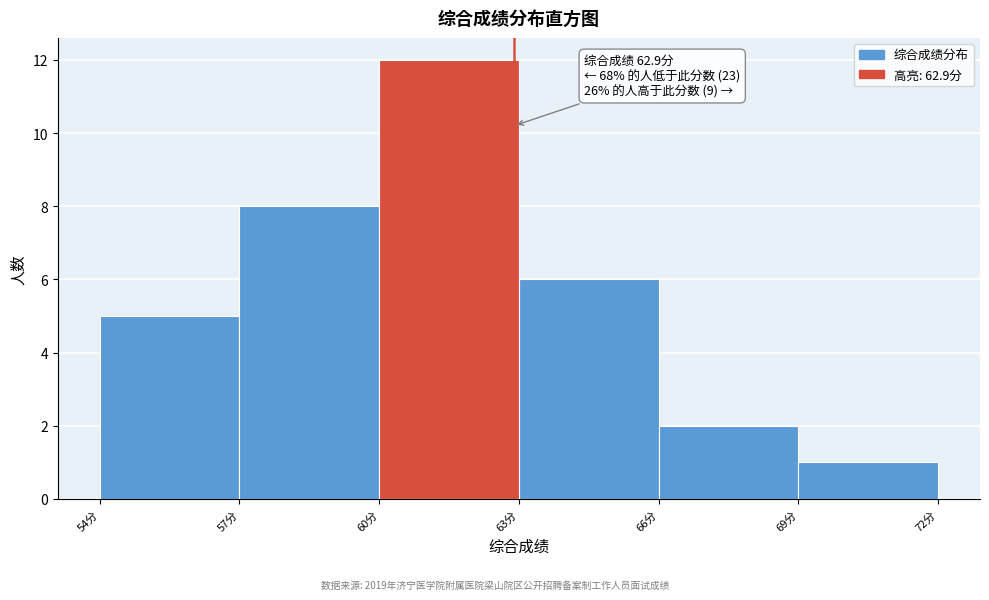

Over which range of the x-axis is the bar tallest?

60 to 63